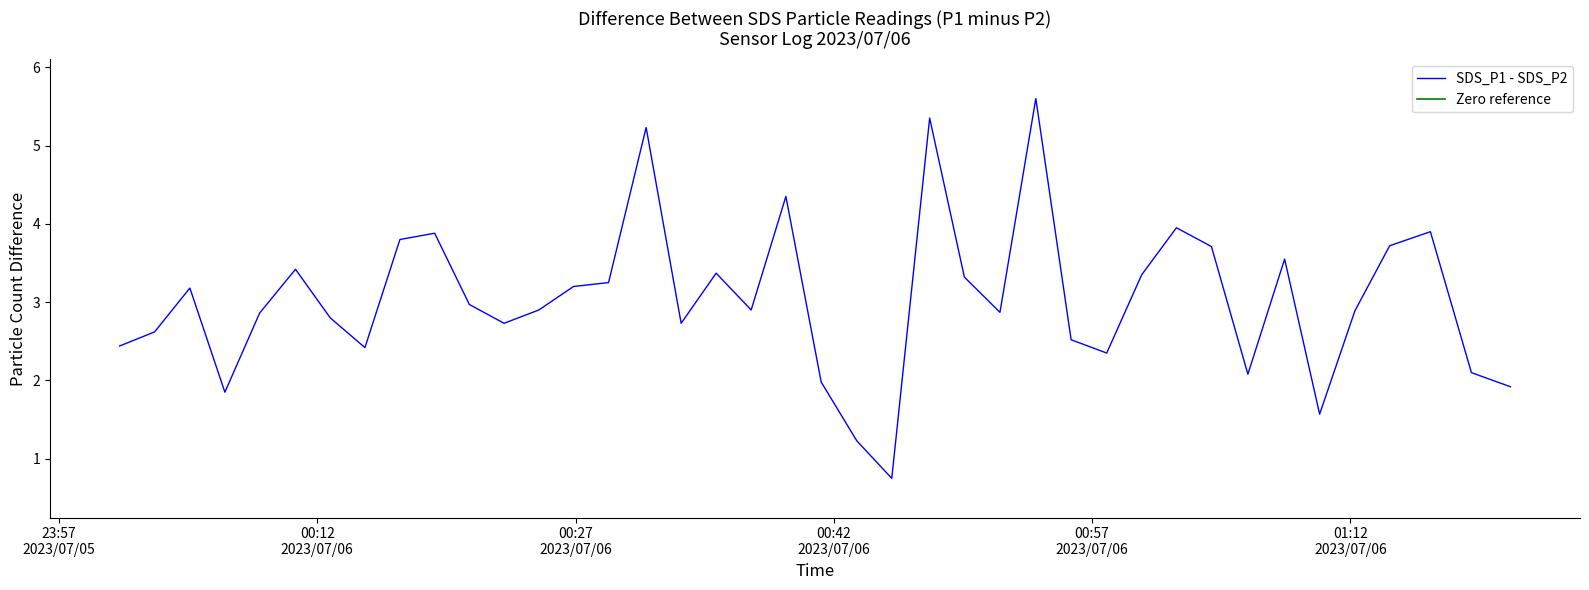

At which category does SDS_P1 reach its first local peak?

2